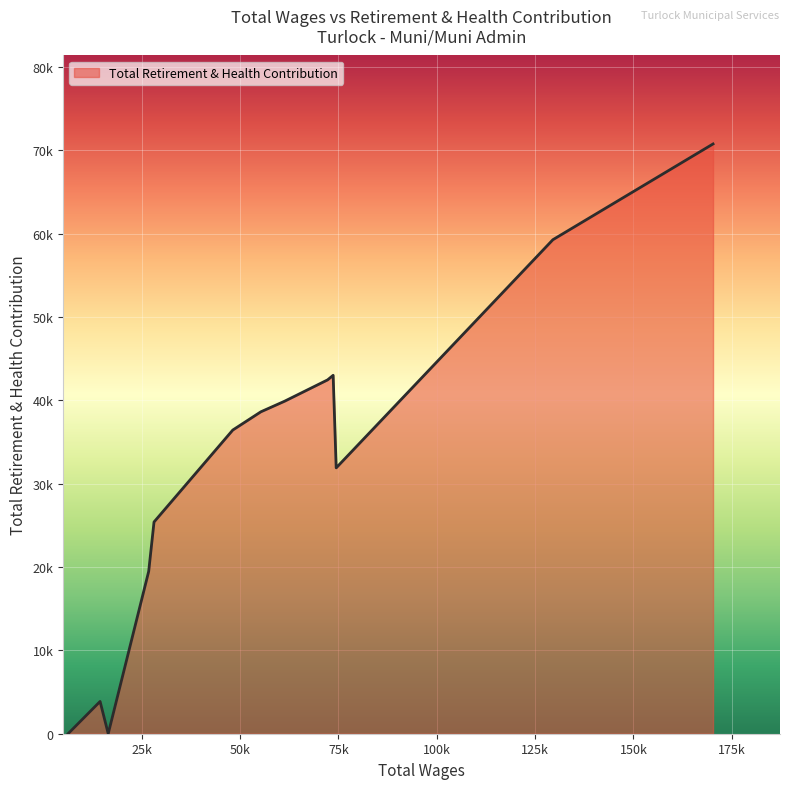

Does the chart have visible grid lines?

Yes